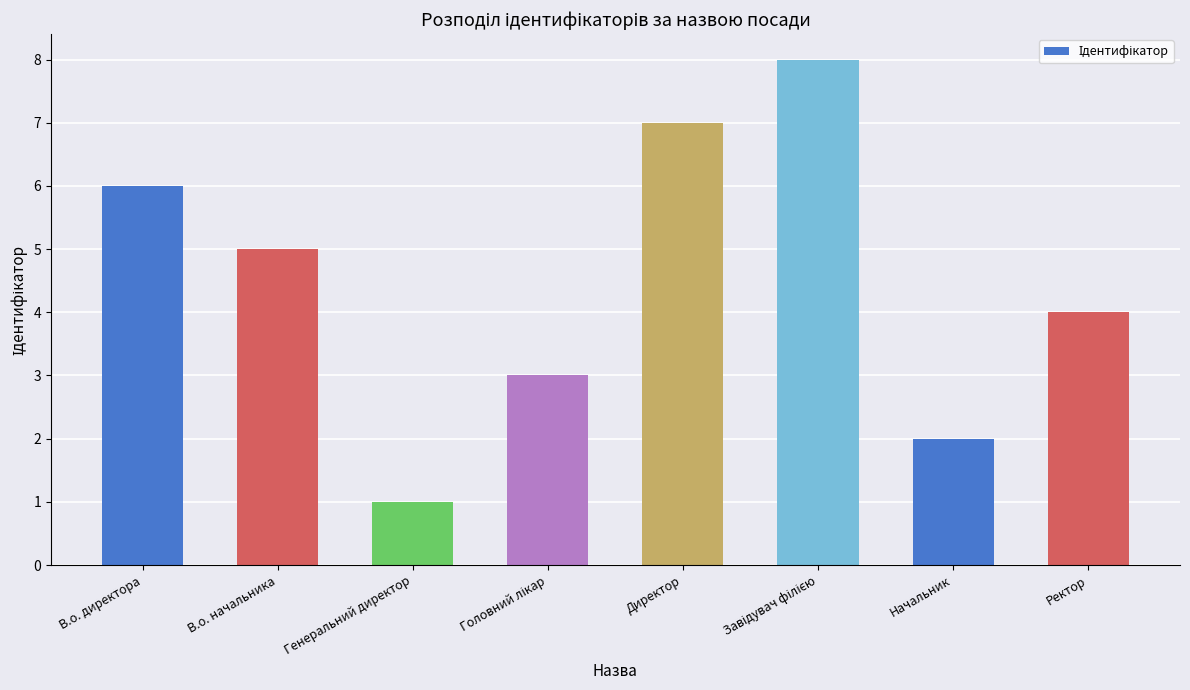

What is the difference between the maximum and second lowest values?

6